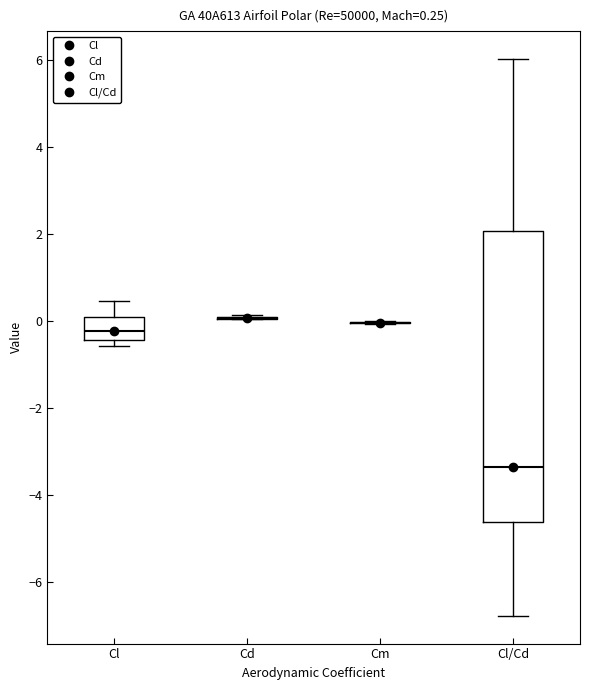

Which box is the tallest, from its lower edge to its upper edge?

Cl/Cd